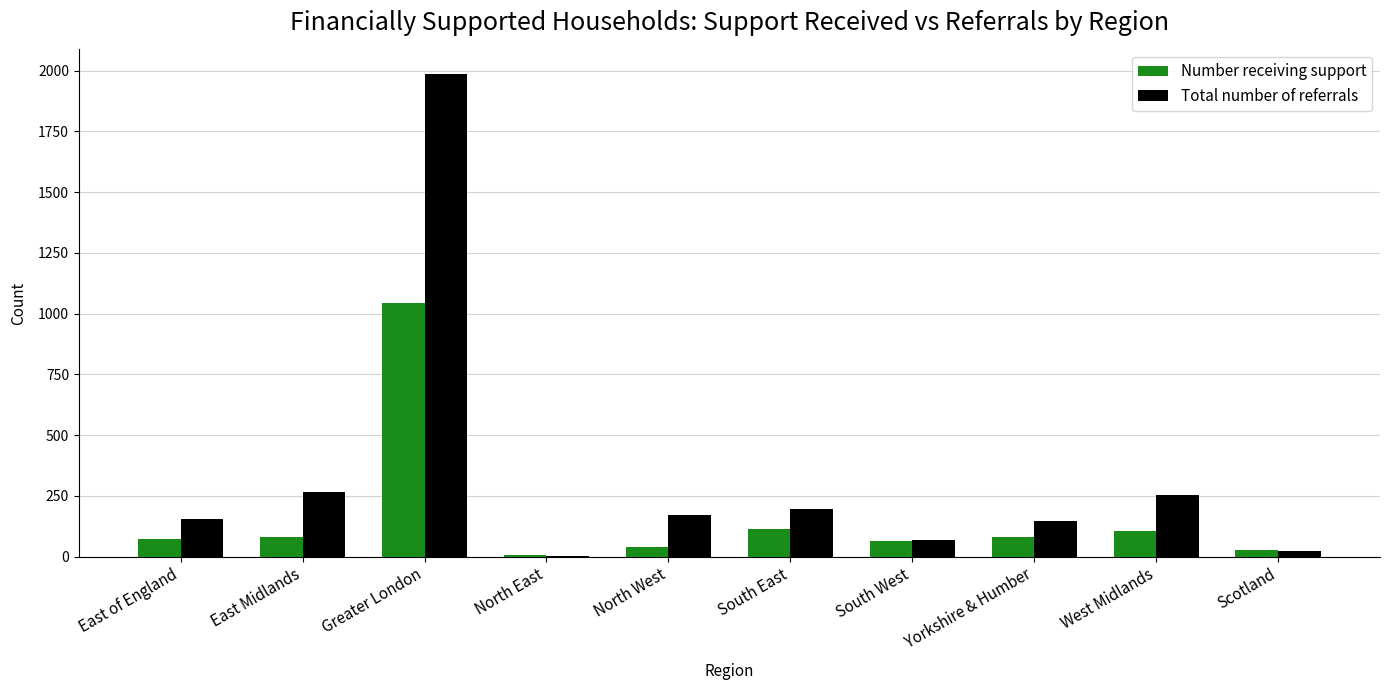

Between North East and South East, which series saw the biggest shift?

Total number of referrals